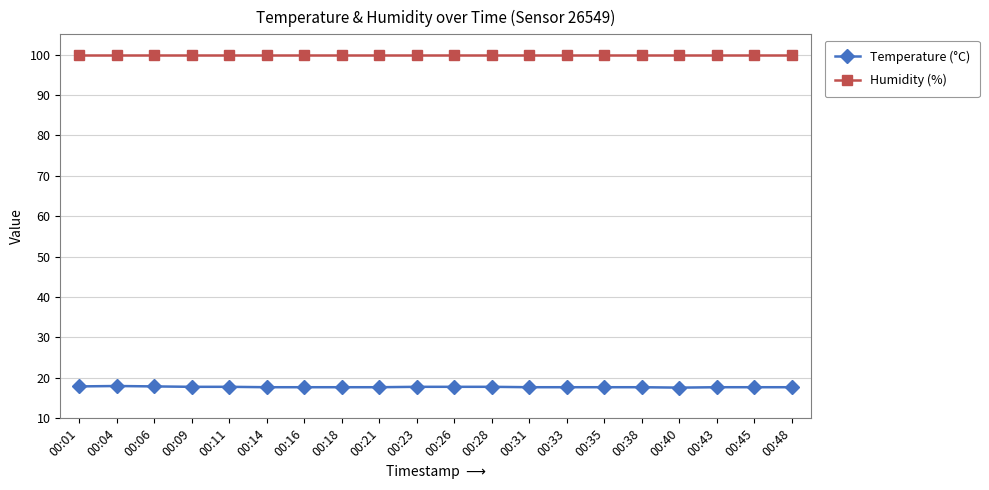

What is the difference between the Temperature (°C) values at 00:26 and 00:16?

0.1